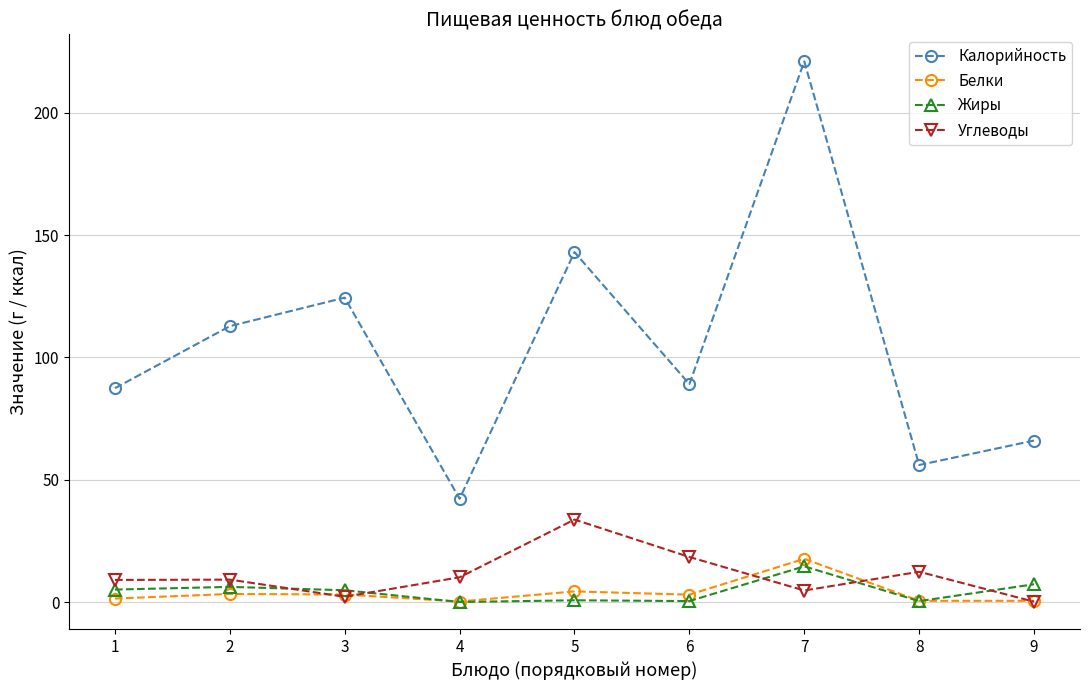

What is the maximum value for Жиры?

14.6